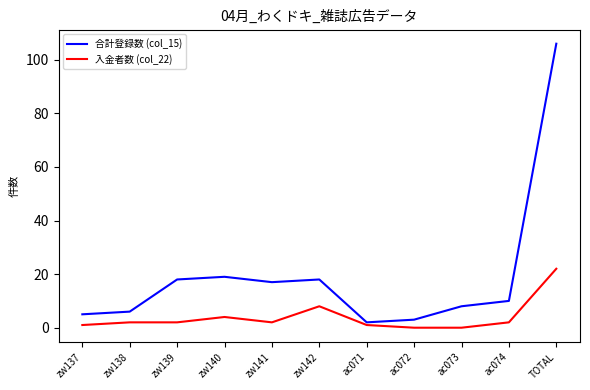

At which category is the sum across all series the highest?

TOTAL